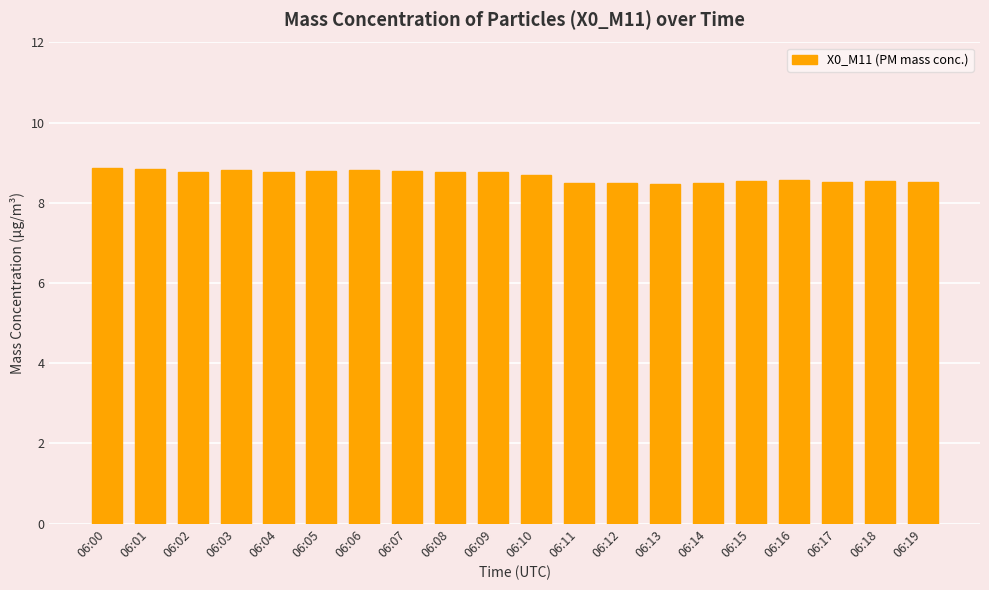

What is the smallest value displayed?

8.5